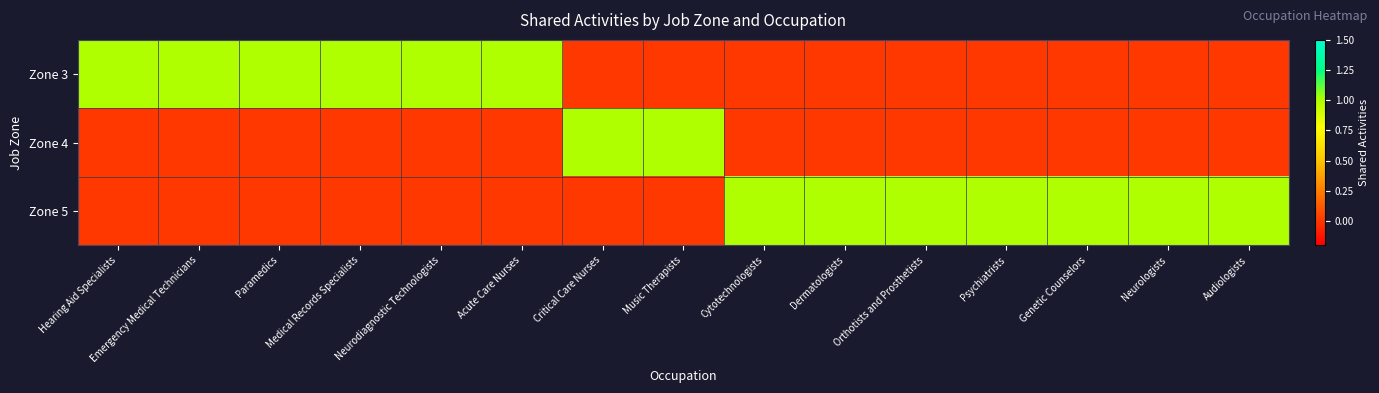

List the series in order of their peak value, lowest first.

Zone 3, Zone 4, Zone 5